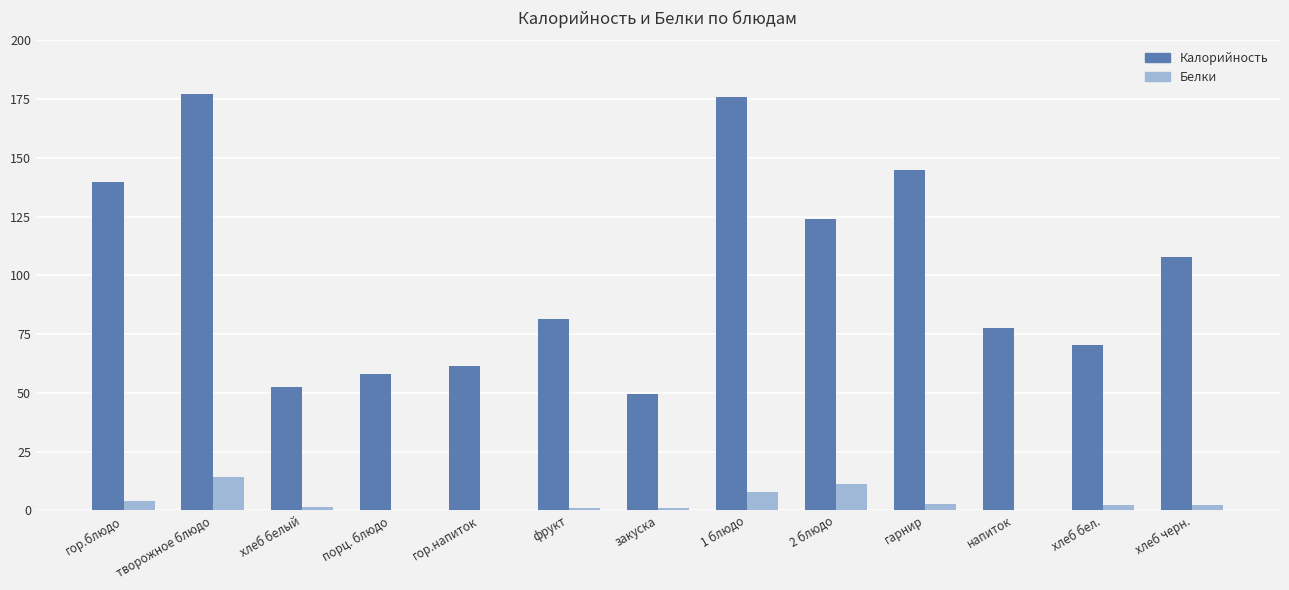

True or false: Белки has a value of 14.3 at творожное блюдо.

True